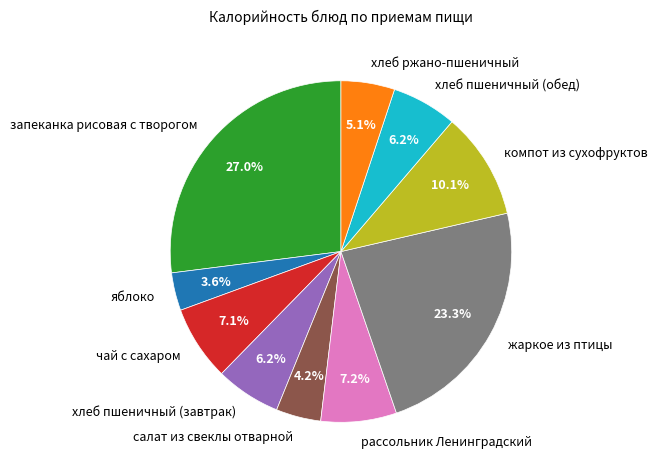

Between жаркое из птицы and яблоко, which is larger?

жаркое из птицы